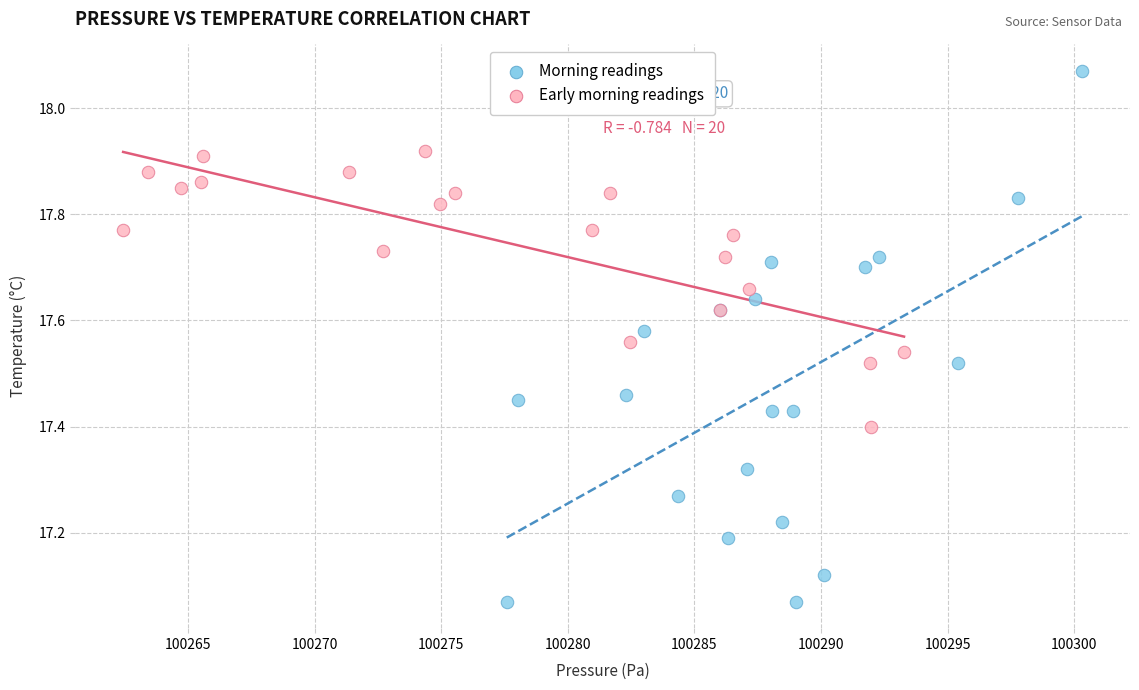

What are all the series names shown in the legend?

Morning readings, Early morning readings